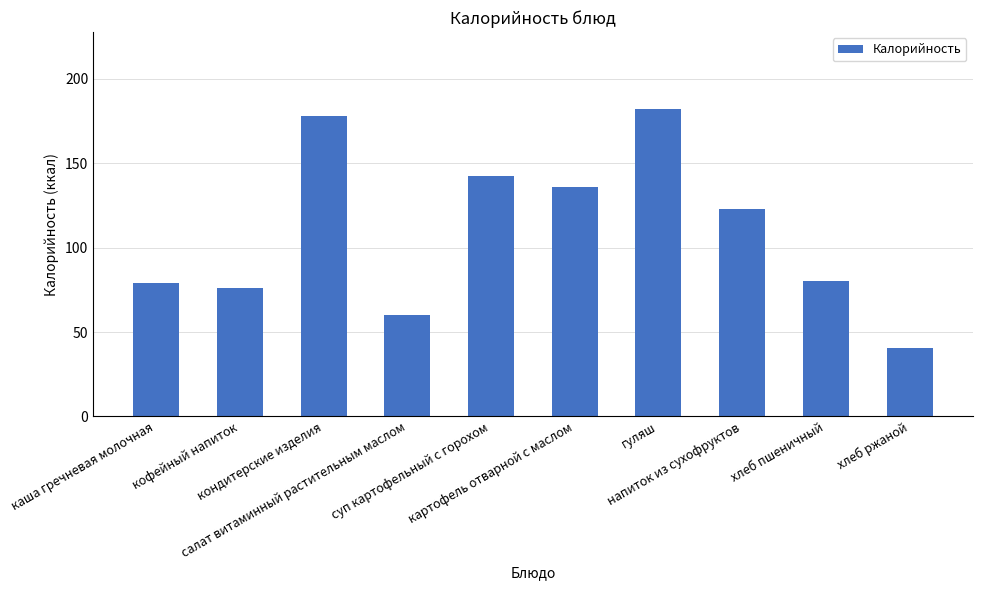

The chart shows a value of 29.8 at картофель отварной с маслом. True or false?

False